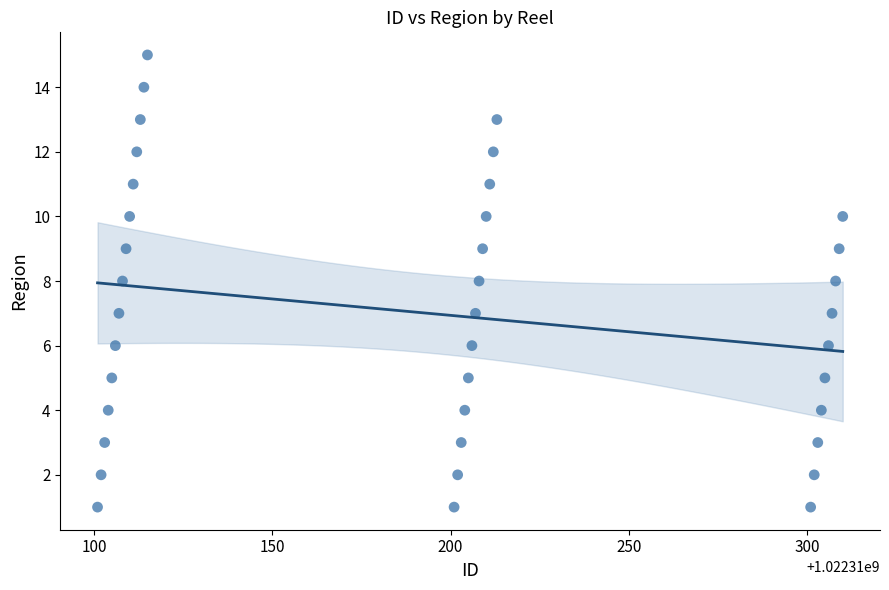

What is the range of X values (max minus min)?

209